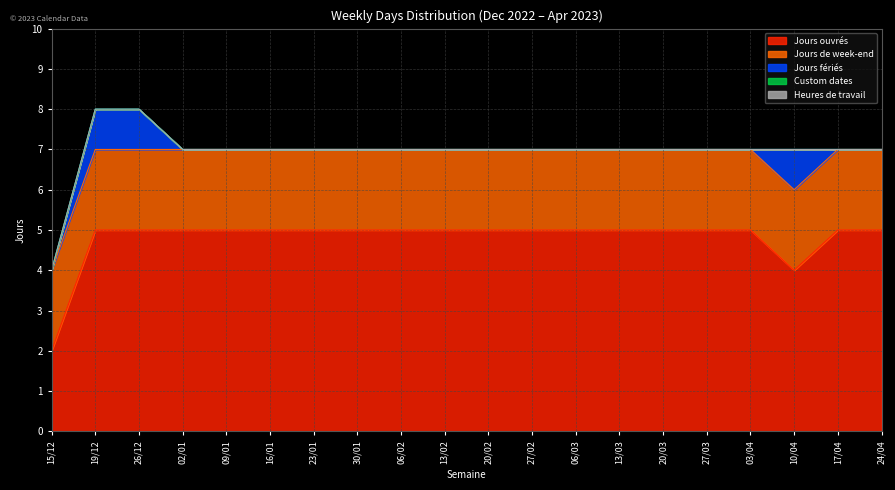

True or false: Jours ouvrés and Heures de travail intersect in this chart.

False